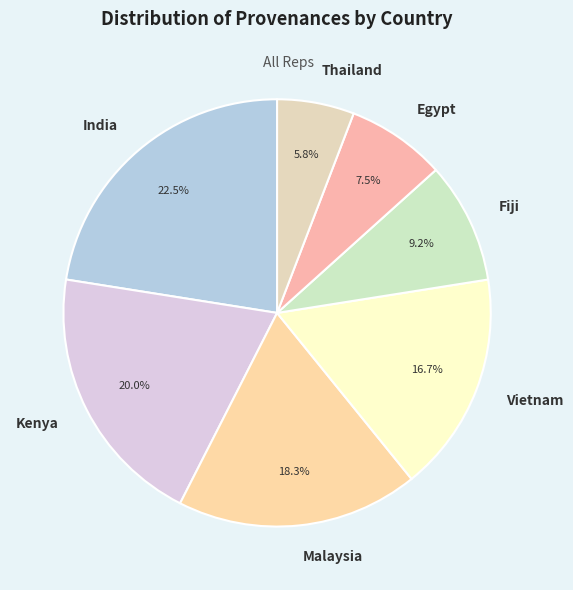

What is the smallest slice in the pie chart?

Thailand